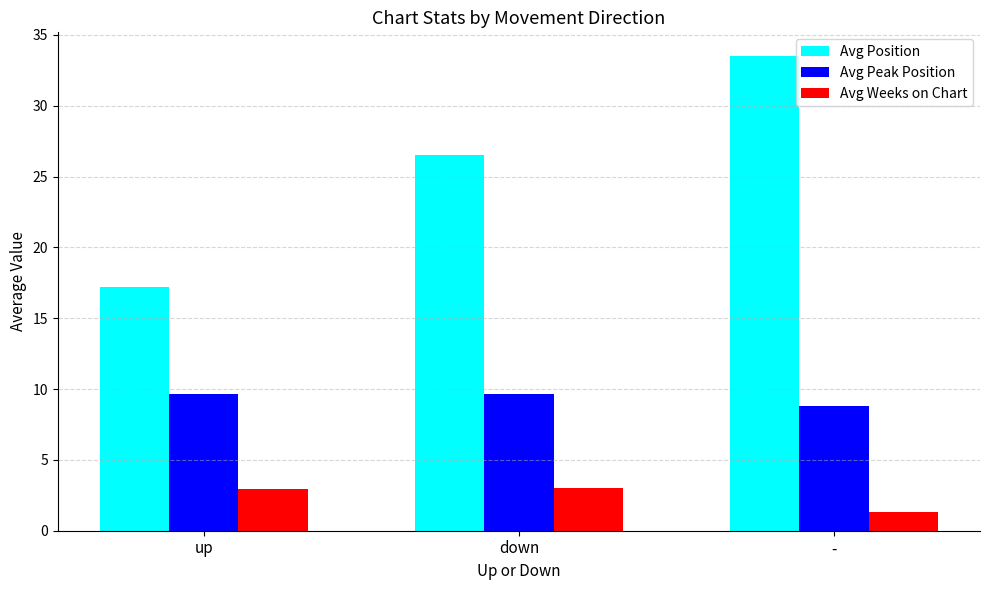

At which label does Avg Position first exceed 26?

down